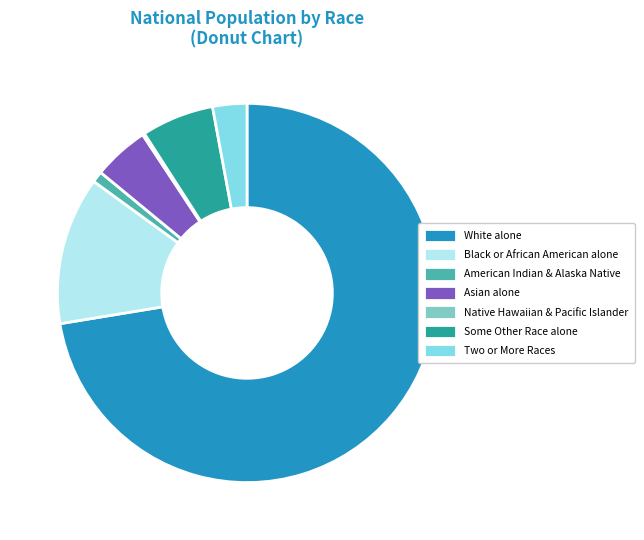

Which slice is the largest?

White alone